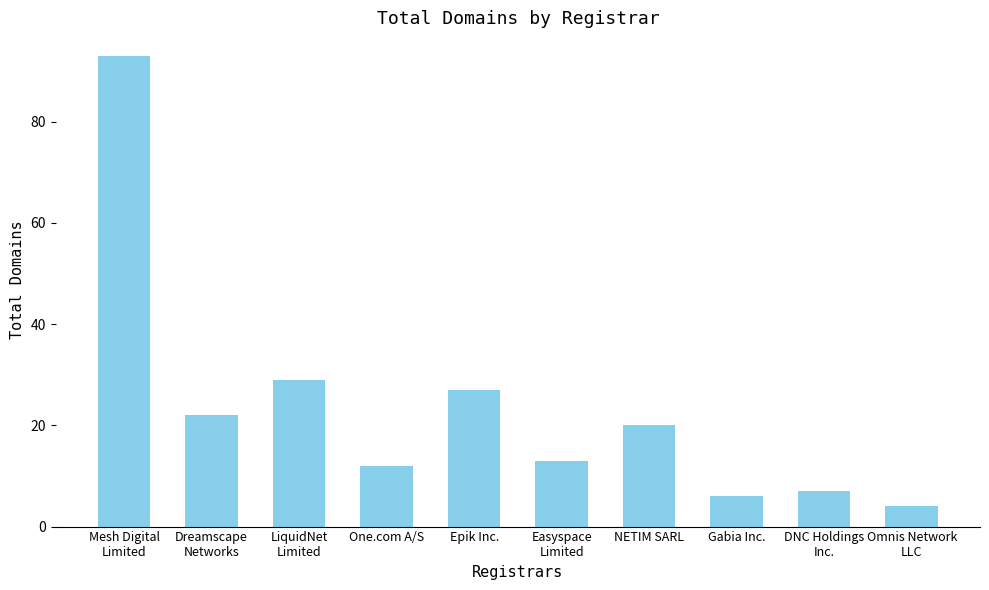

Approximately how many times larger is the value at Omnis Network
LLC compared to Dreamscape
Networks?

0.2